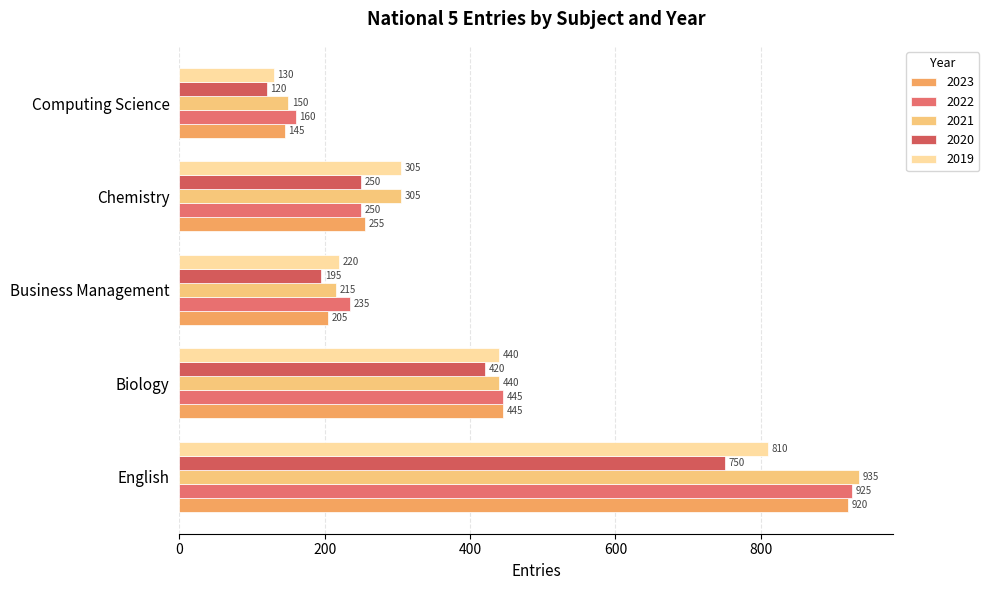

How many data points does each series have?

5